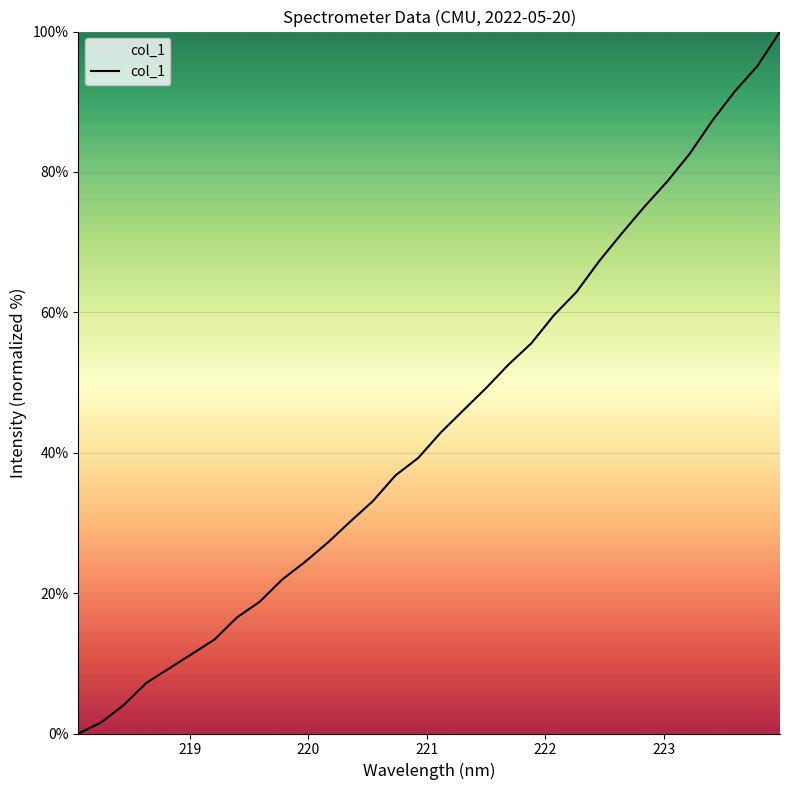

What is the average value?

44.1